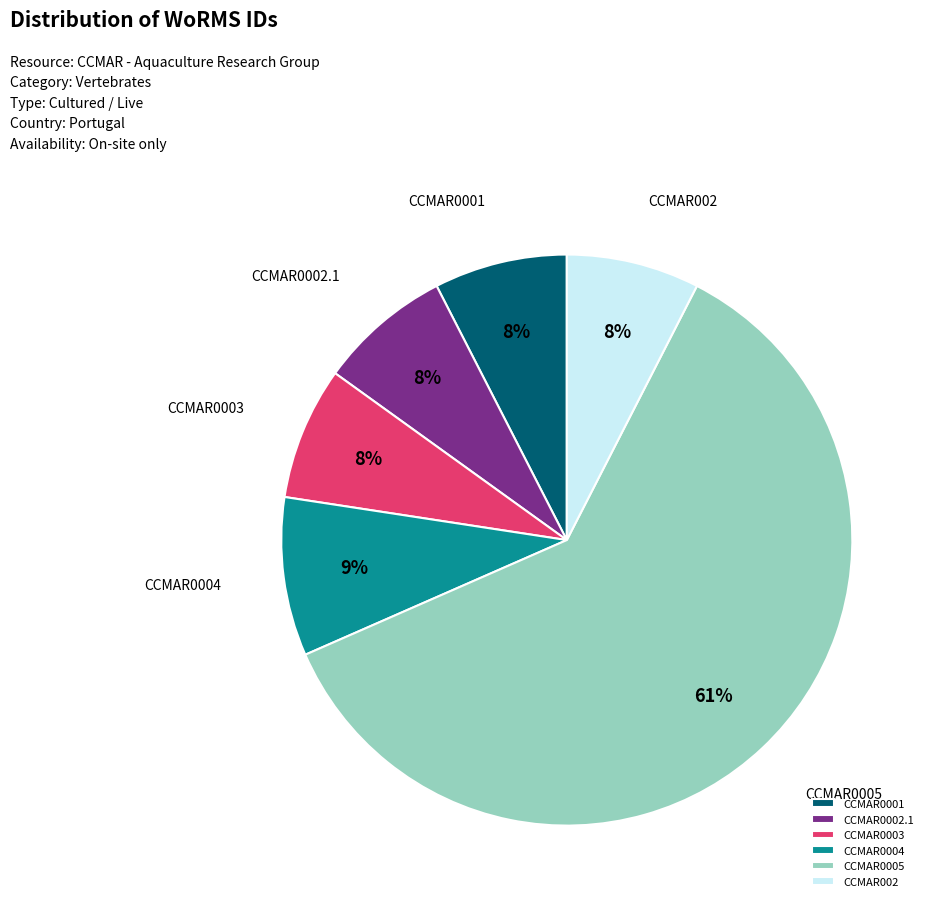

Between CCMAR0005 and CCMAR0001, which is larger?

CCMAR0005